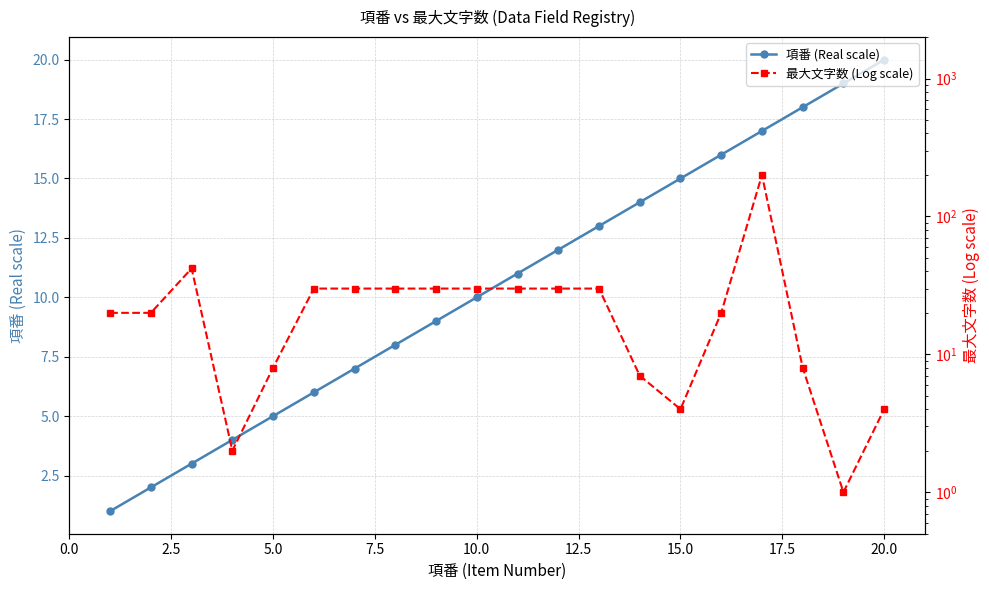

Rank the series by their maximum value, from lowest to highest.

項番 (Real scale), 最大文字数 (Log scale)